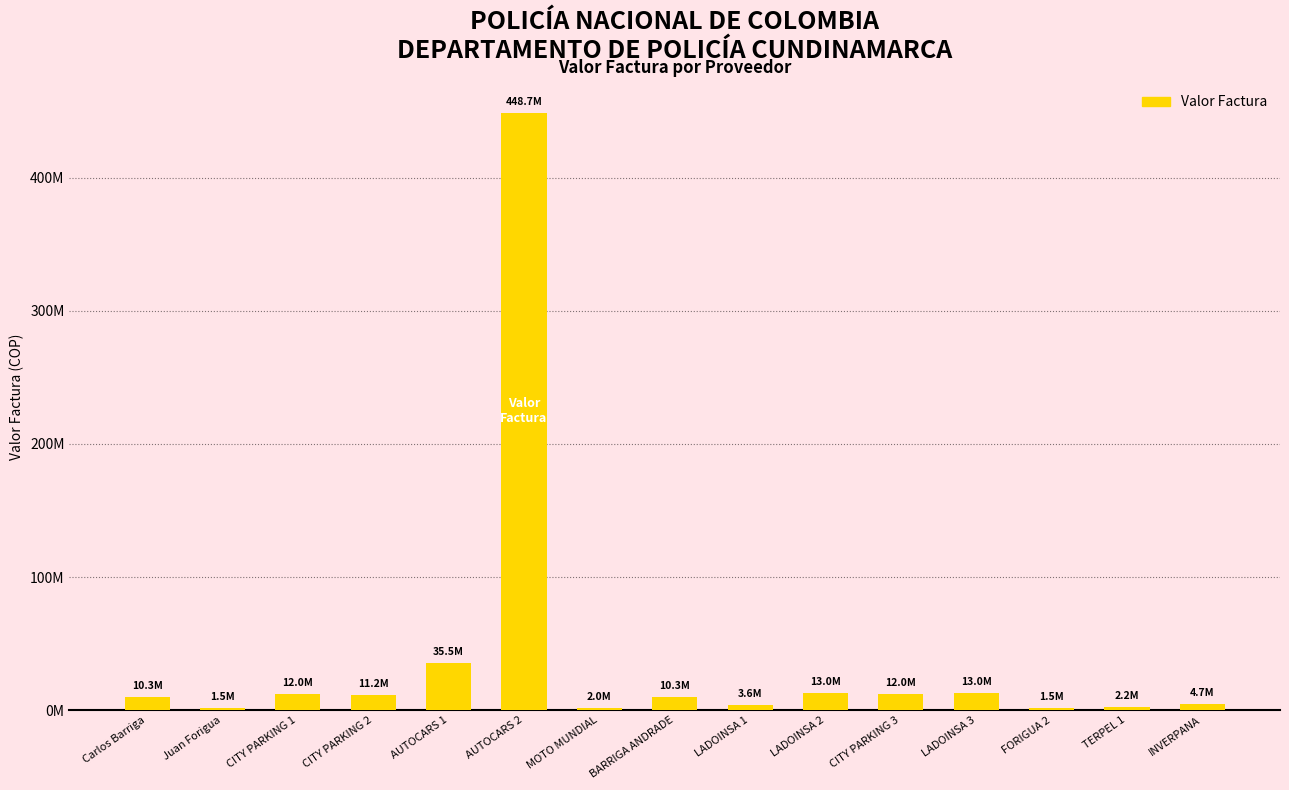

List the labels in order of value, smallest first.

Juan Forigua, FORIGUA 2, MOTO MUNDIAL, TERPEL 1, LADOINSA 1, INVERPANA, Carlos Barriga, BARRIGA ANDRADE, CITY PARKING 2, CITY PARKING 1, CITY PARKING 3, LADOINSA 2, LADOINSA 3, AUTOCARS 1, AUTOCARS 2